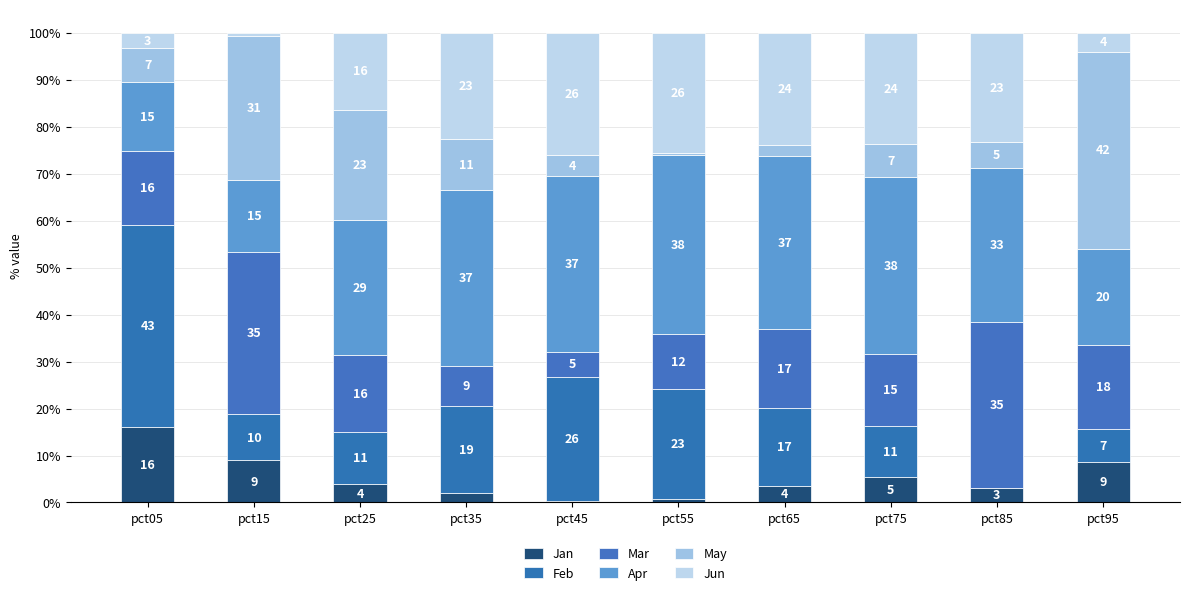

What is the total value across all series at pct55?

100.0